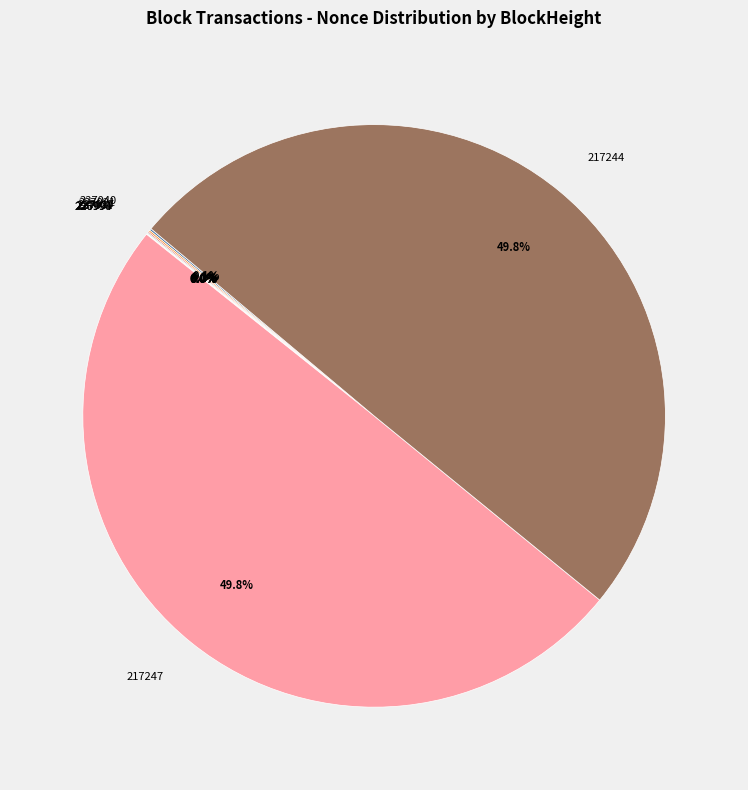

What percentage is NOT represented by 217244?

50.2%